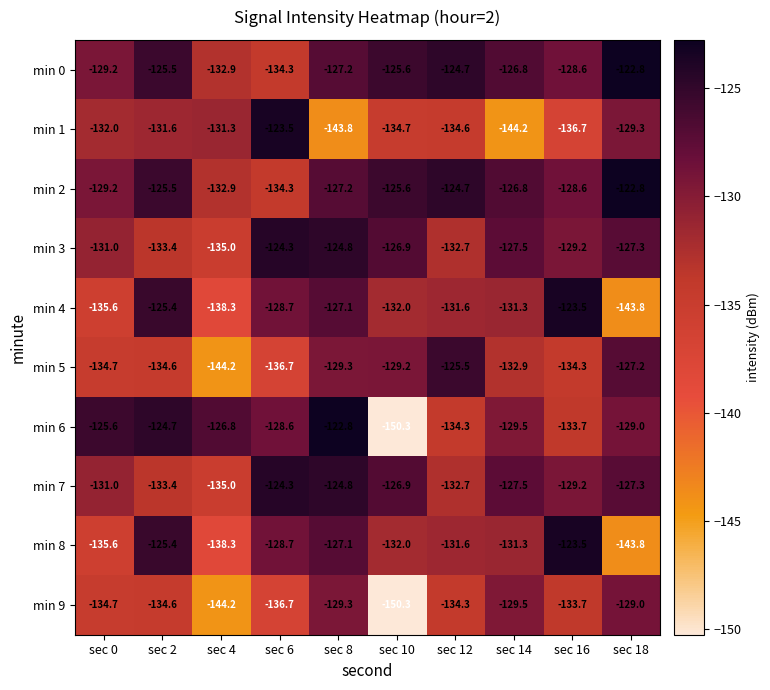

At how many categories does at least one series exceed -147?

10